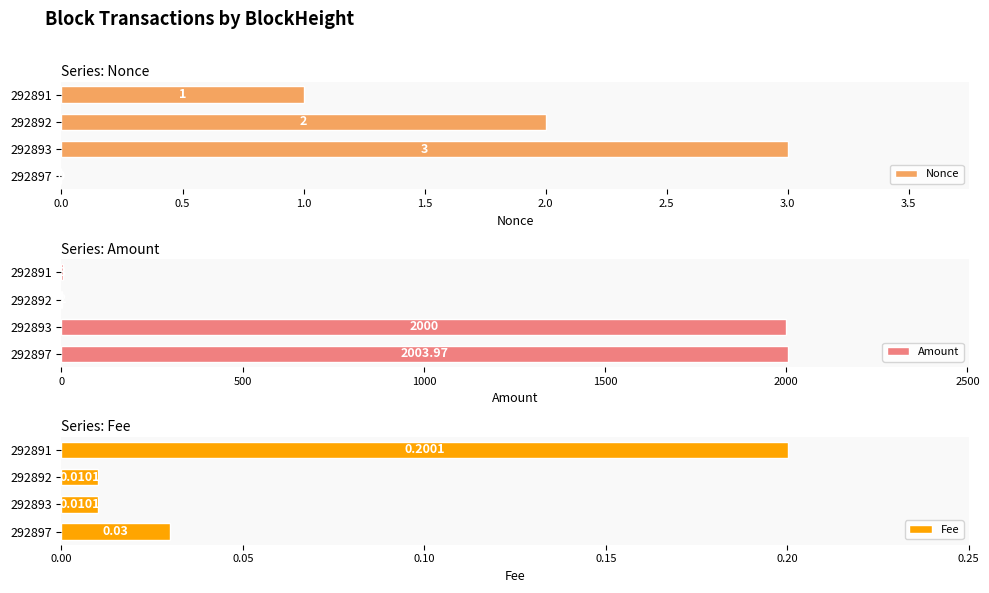

What is the greatest value displayed?

2004.0